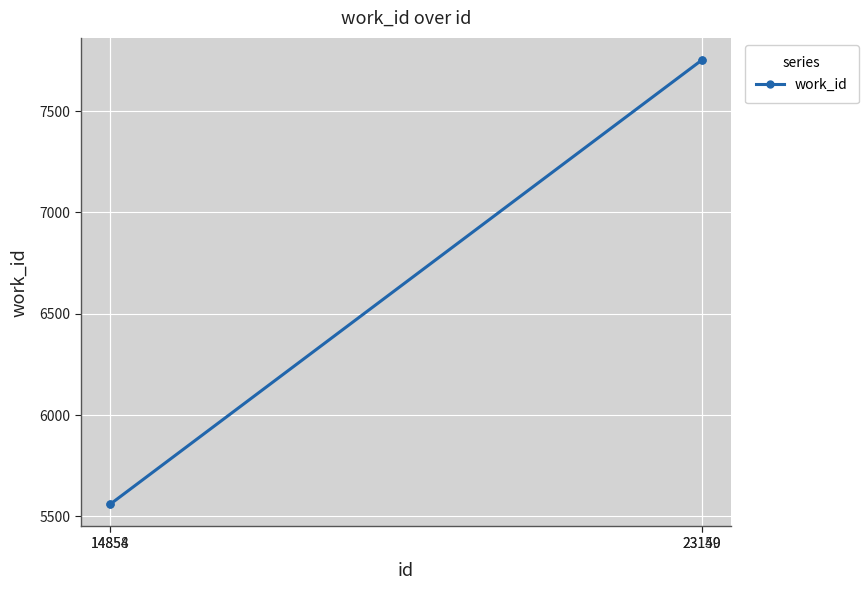

What is the ratio of the value at 23150 to the value at 14858?

1.4